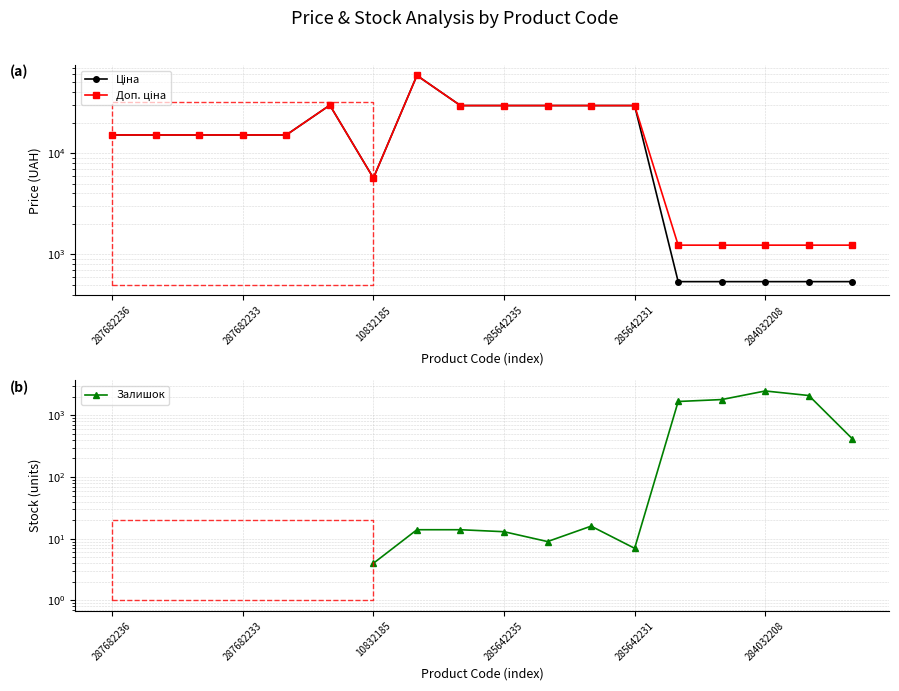

What is the value of the Доп. ціна point at the 1st from the left?

15120.0